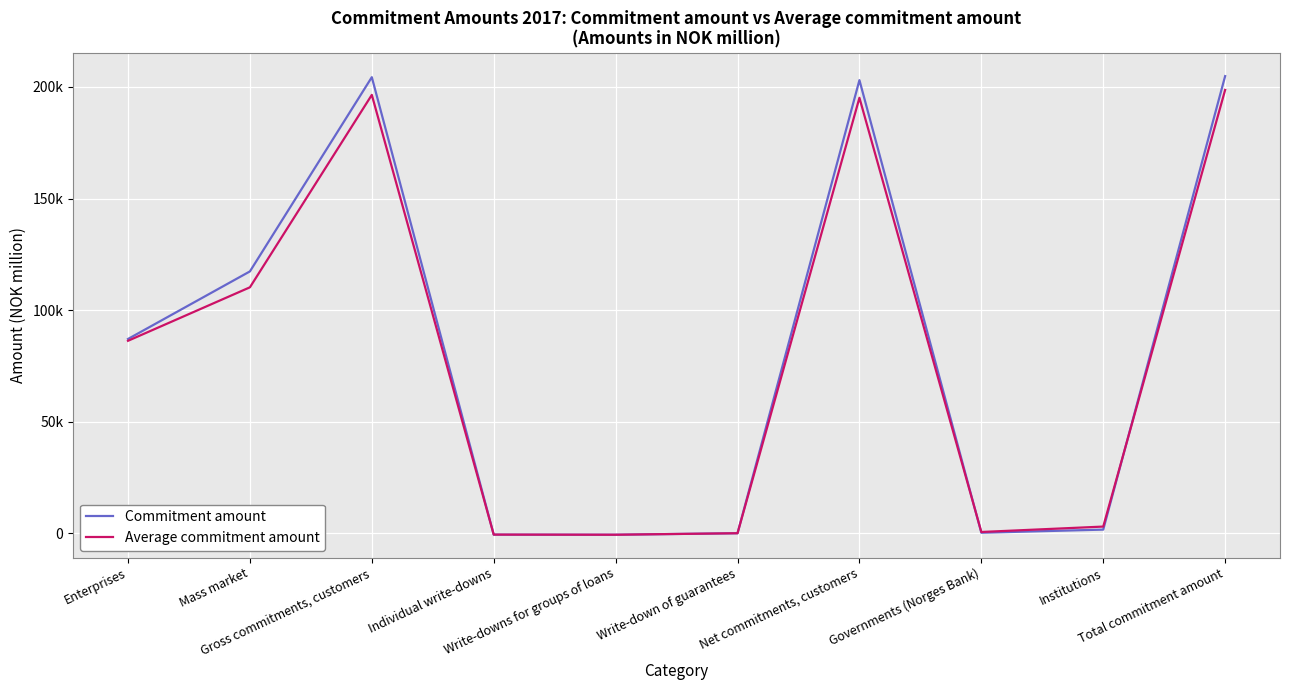

What is the sum of all Average commitment amount values?

788928.5